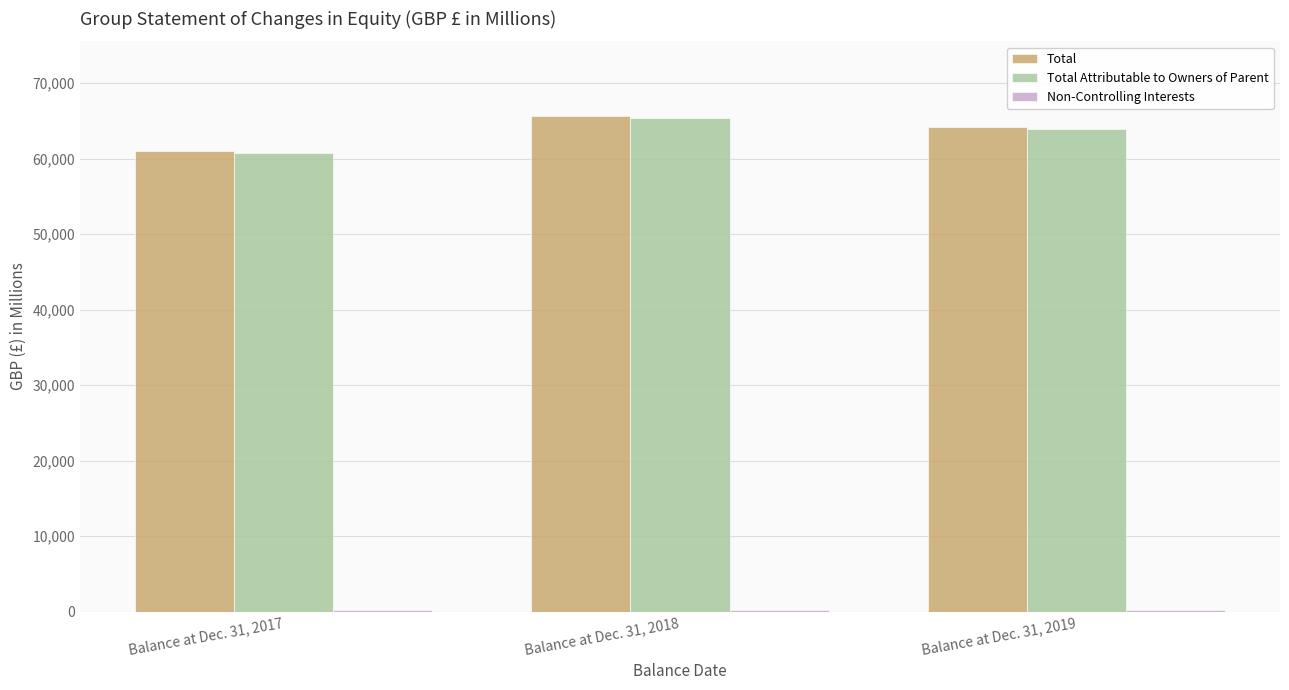

What is the maximum value shown in the chart?

65688